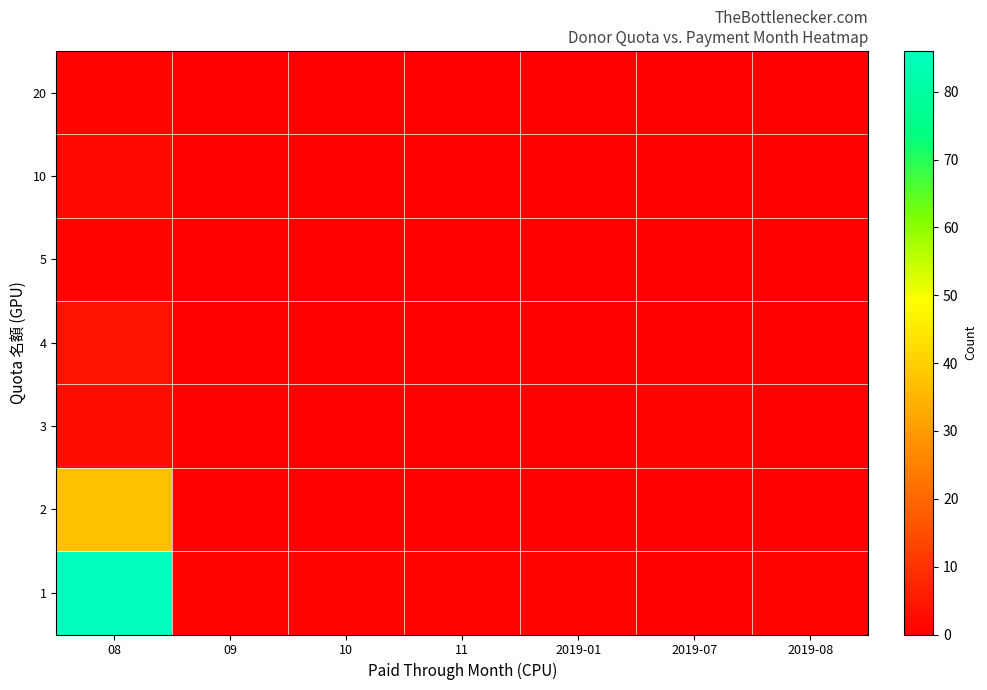

Which category has the lowest value across all series?

2019-07